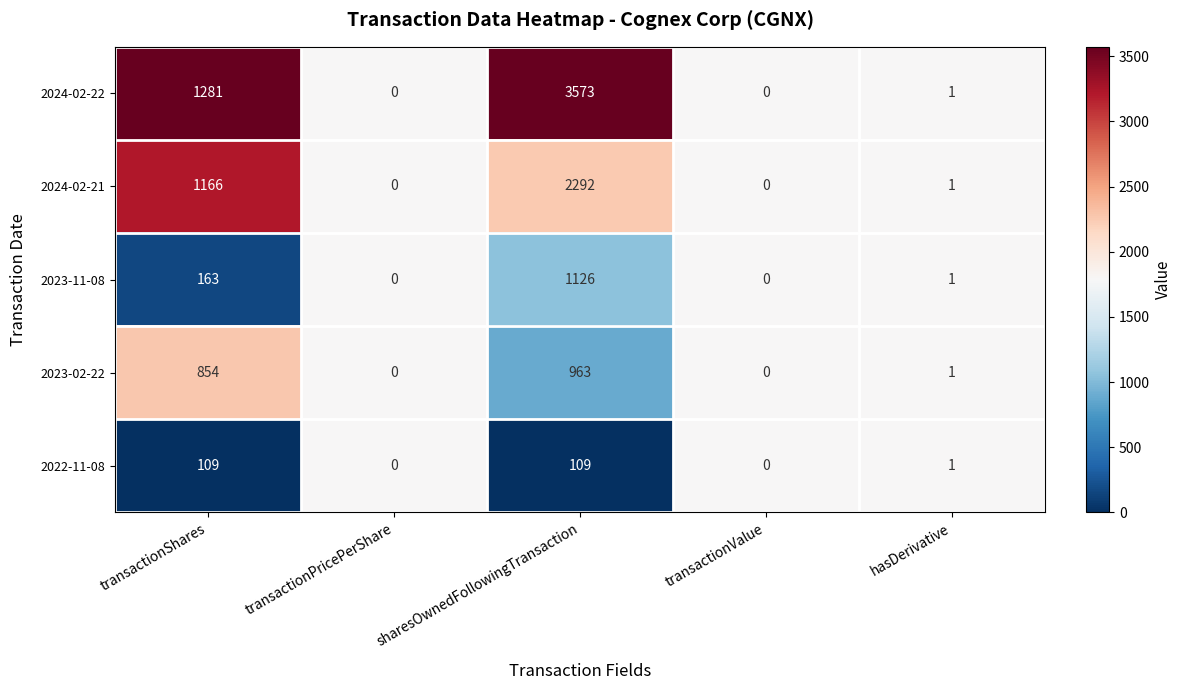

List the series in order of their peak value, lowest first.

2022-11-08, 2023-02-22, 2023-11-08, 2024-02-21, 2024-02-22